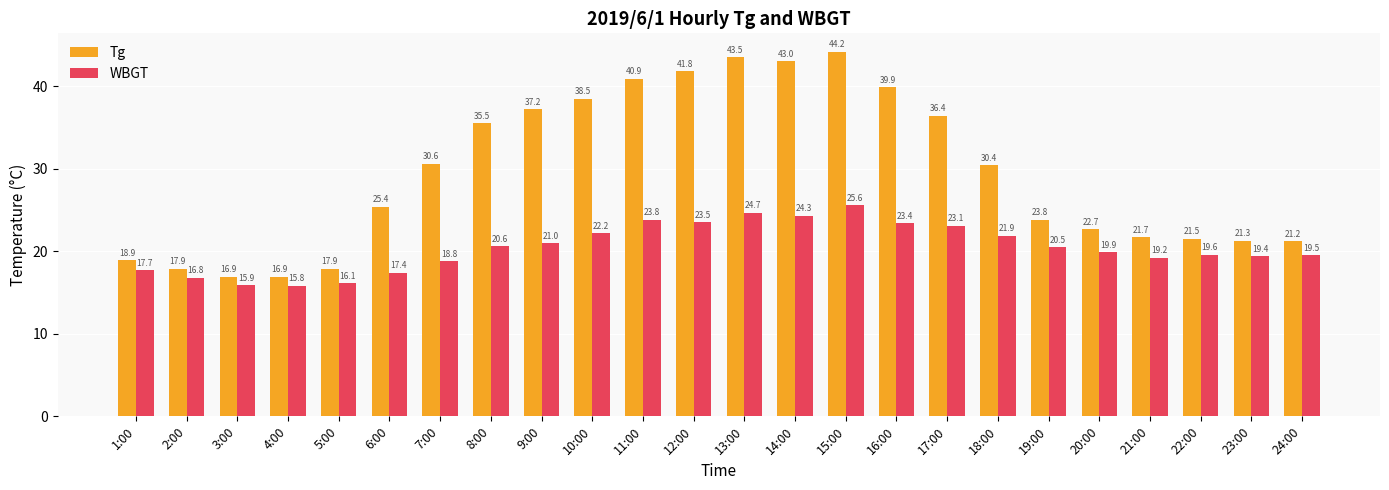

At which category is the sum across all series the highest?

15:00